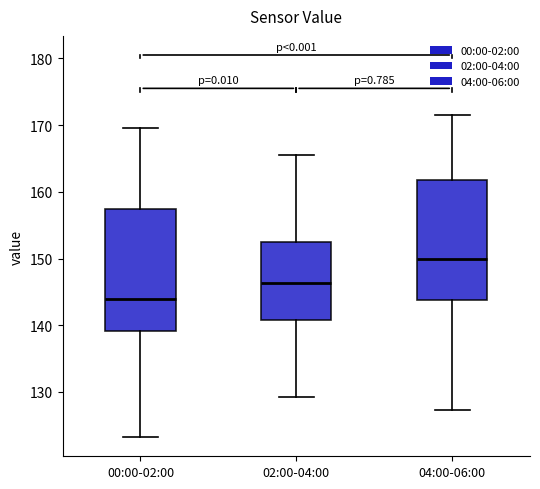

Which box's median line is the lowest?

00:00-02:00